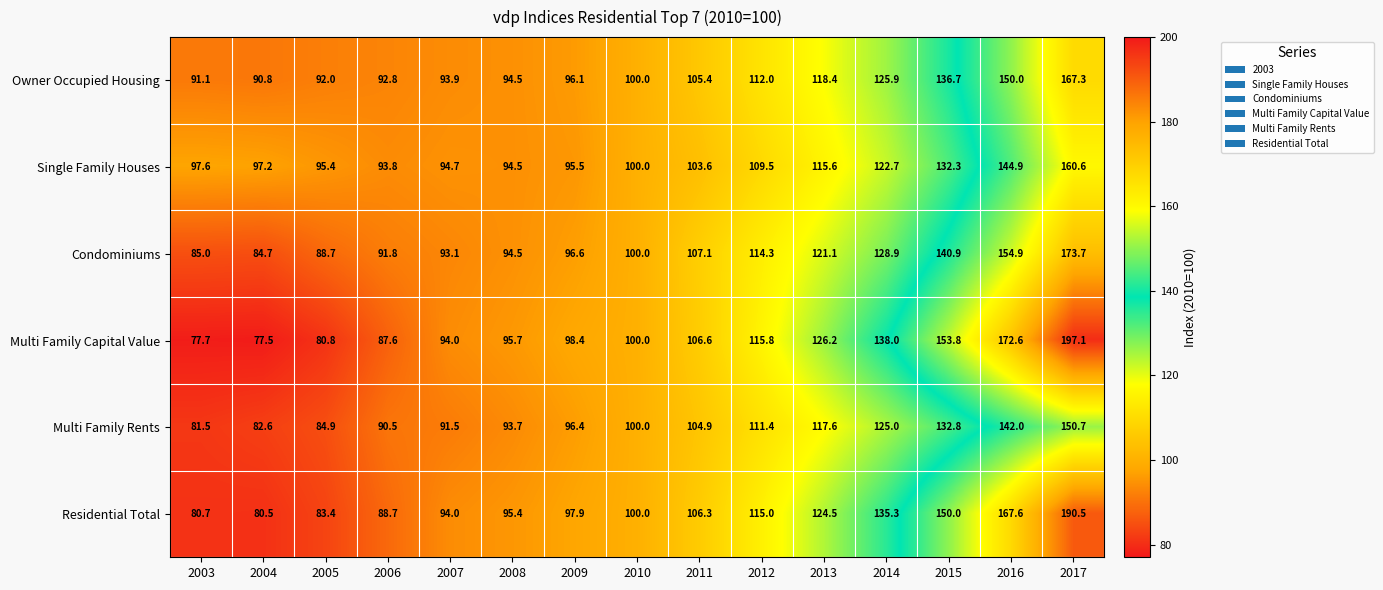

Which series has the largest total across all categories?

Multi Family Capital Value